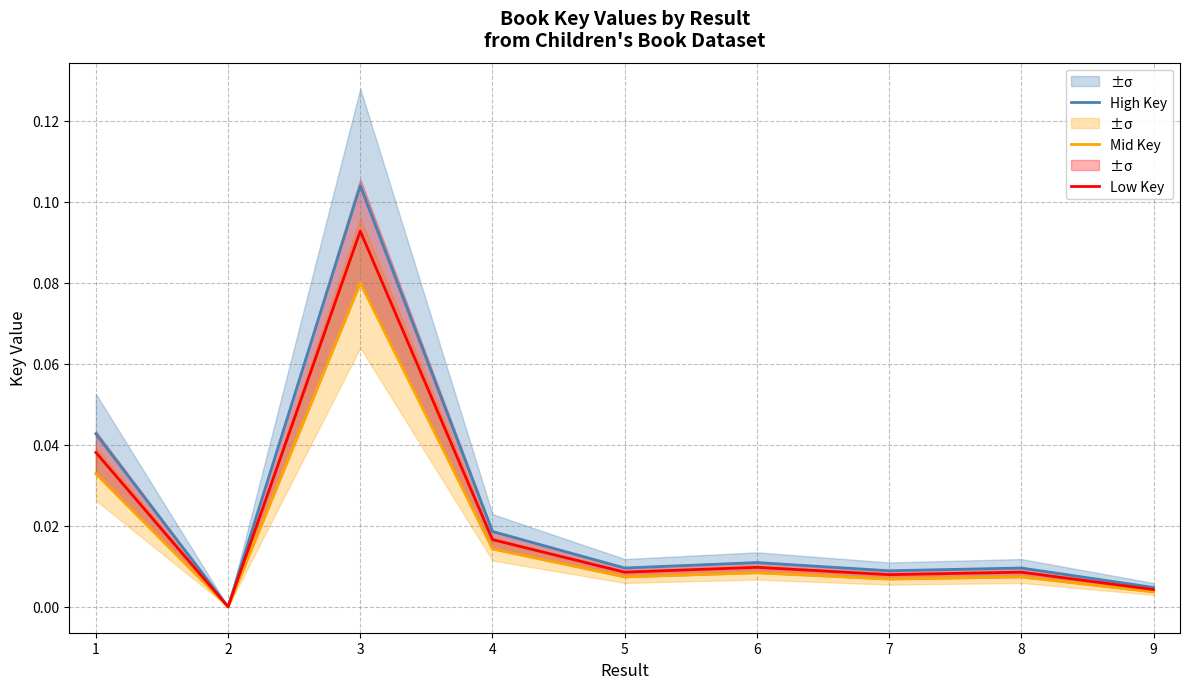

Is the value of Mid Key at 1 greater than the value of Low Key at 6?

Yes